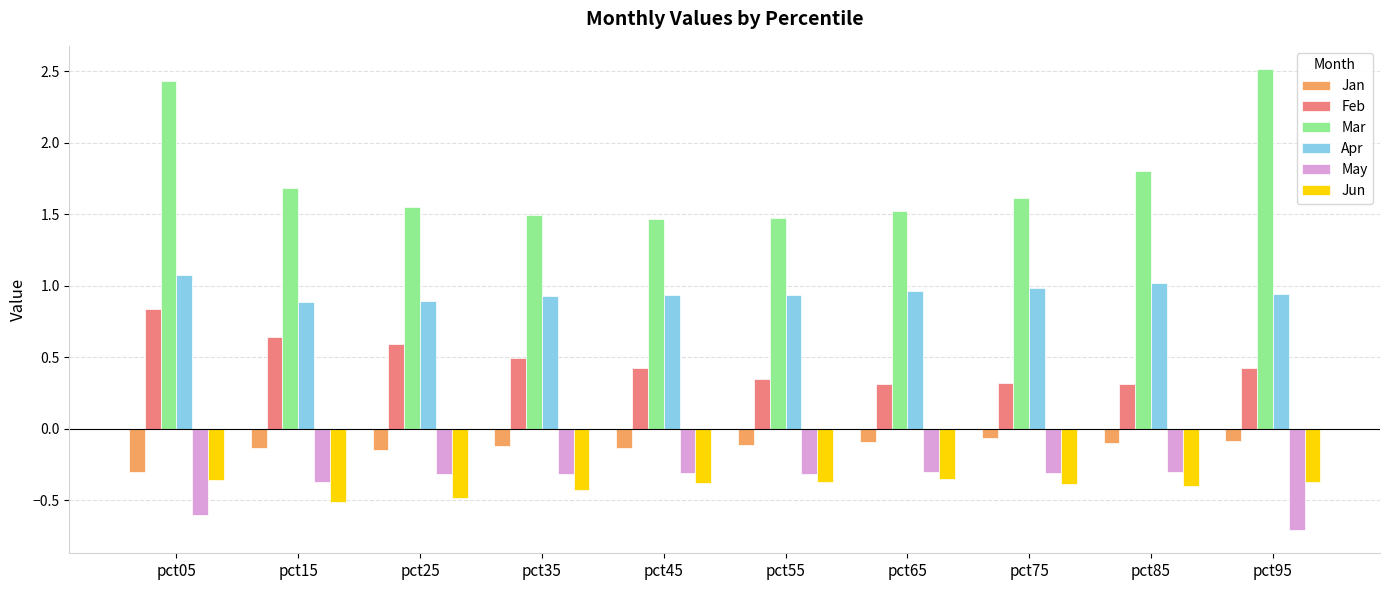

The value of Mar at pct65 is 2.0. True or false?

False